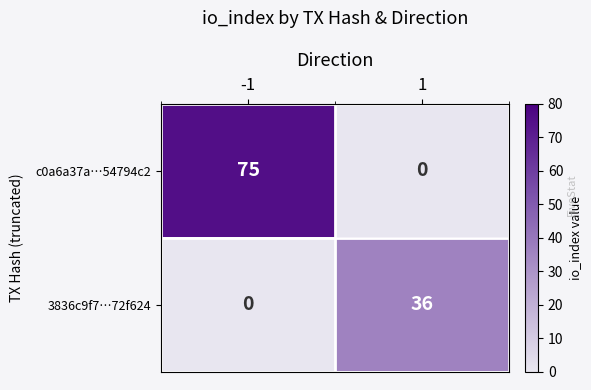

At which category is the sum across all series the highest?

-1